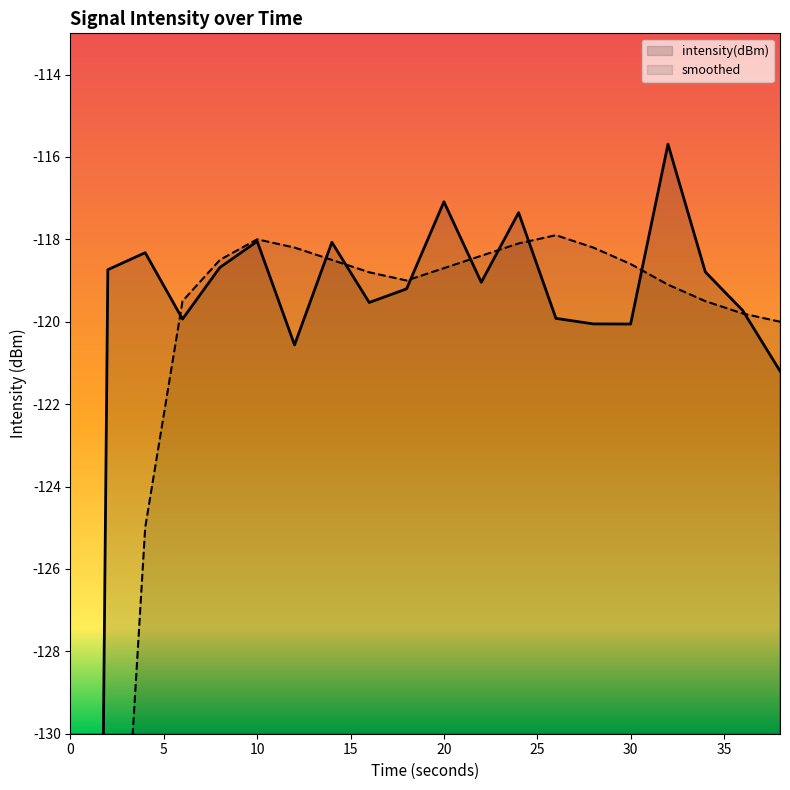

How many interior local valleys does the intensity(dBm) series have?

5